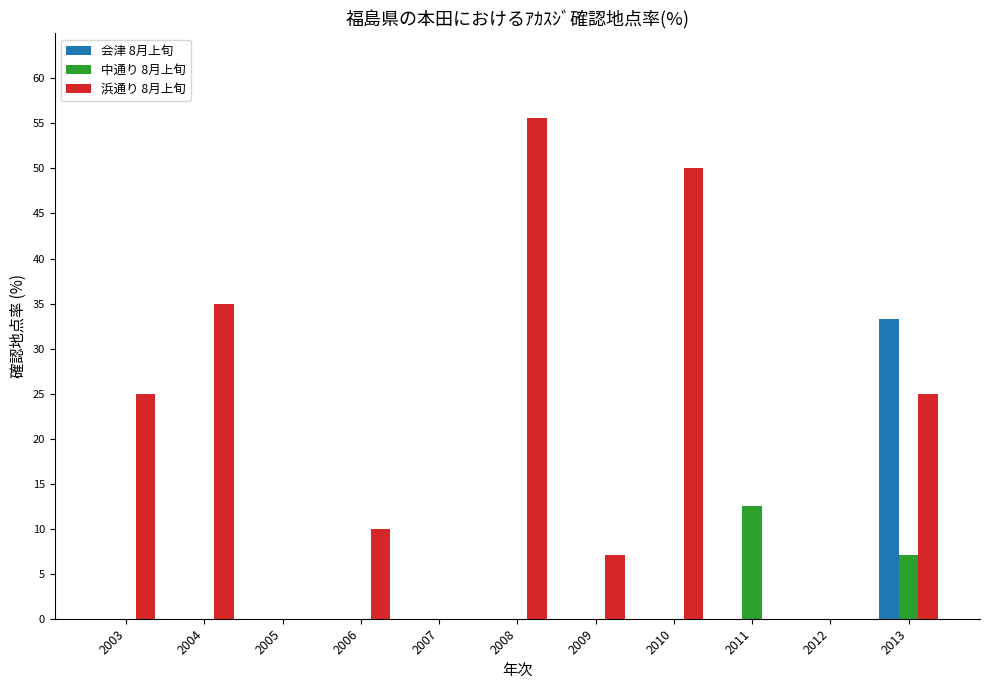

What are all the series names shown in the legend?

会津 8月上旬, 中通り 8月上旬, 浜通り 8月上旬